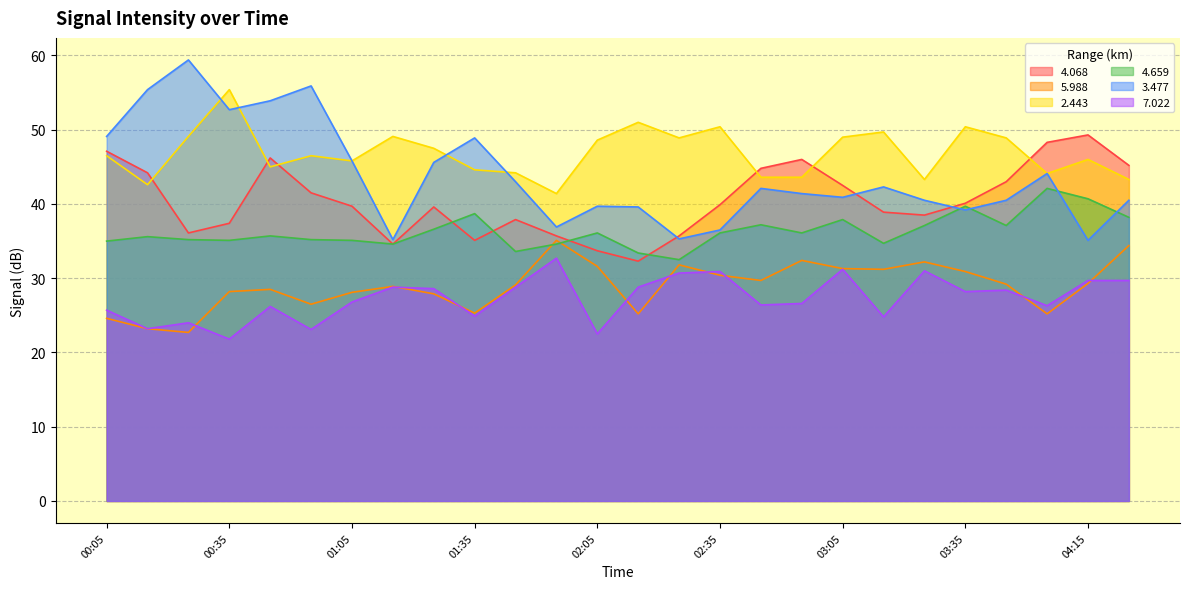

Which series has the largest total across all categories?

2.443